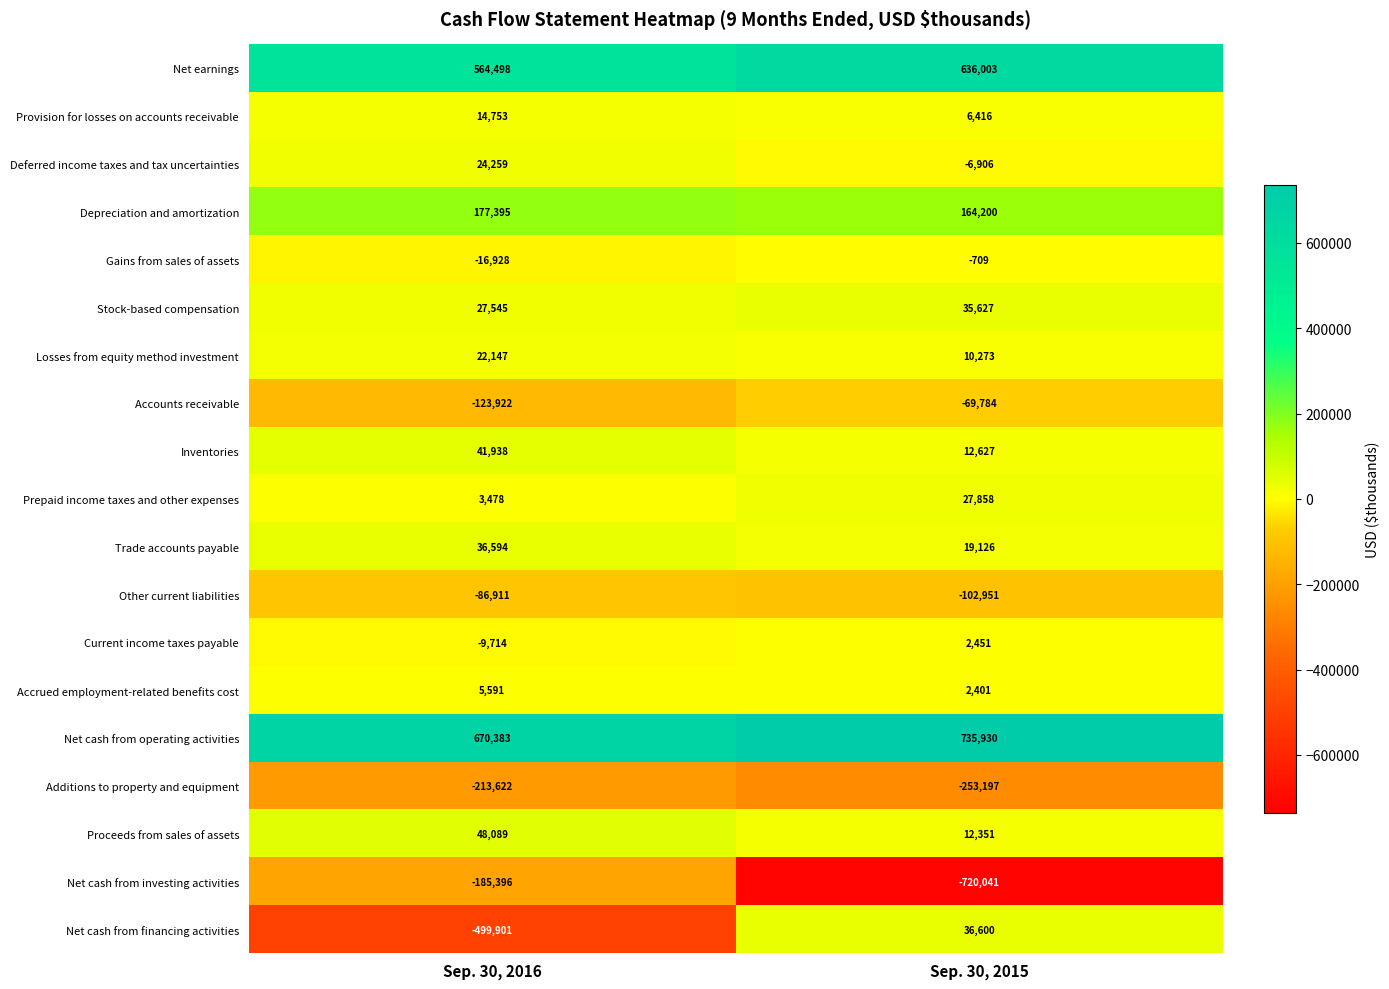

At which category is the sum across all series the highest?

Sep. 30, 2015